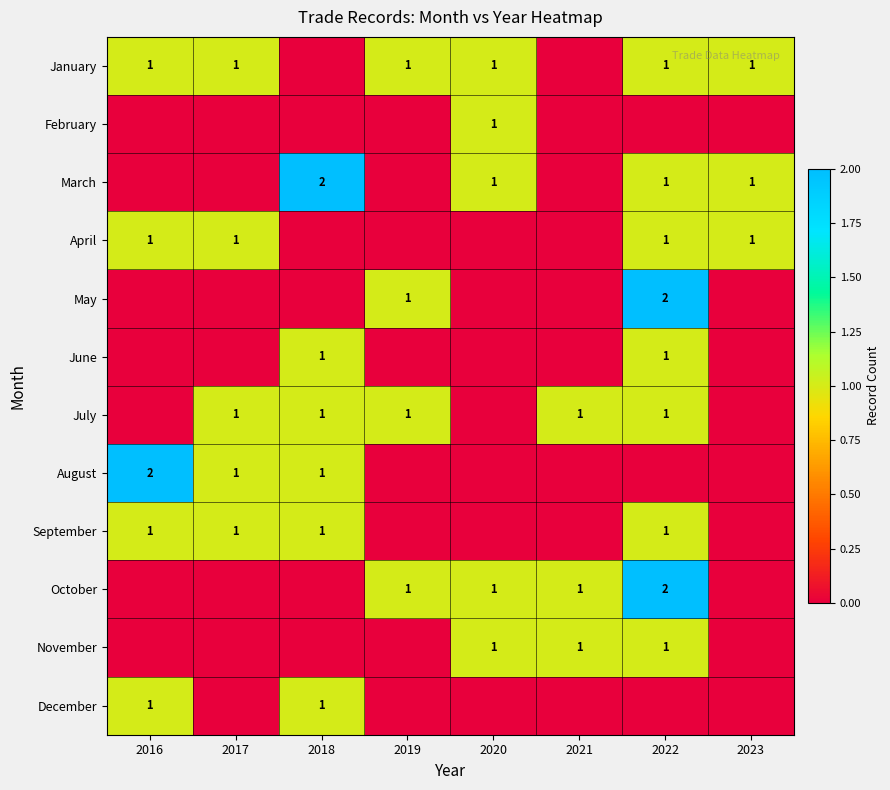

What is the spread (max minus min) of values at 2019?

1